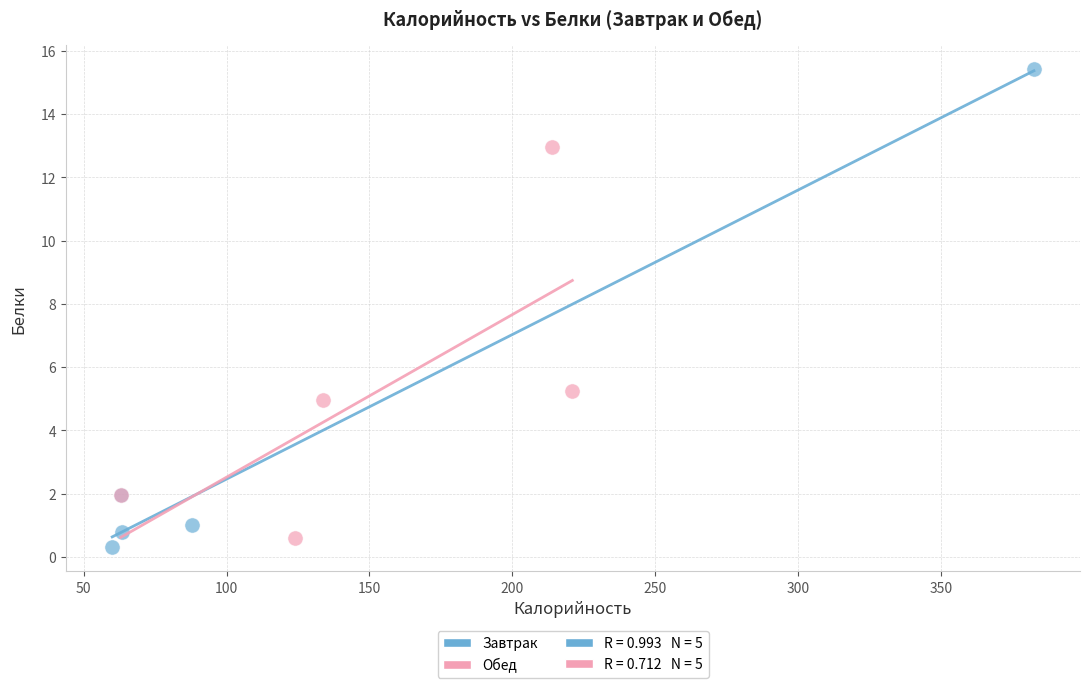

Which series has the widest spread of Y values?

Завтрак